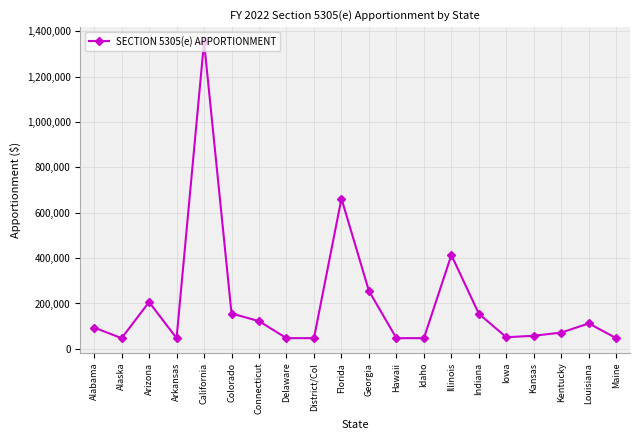

What is the value of the 18th point from the left?

71665